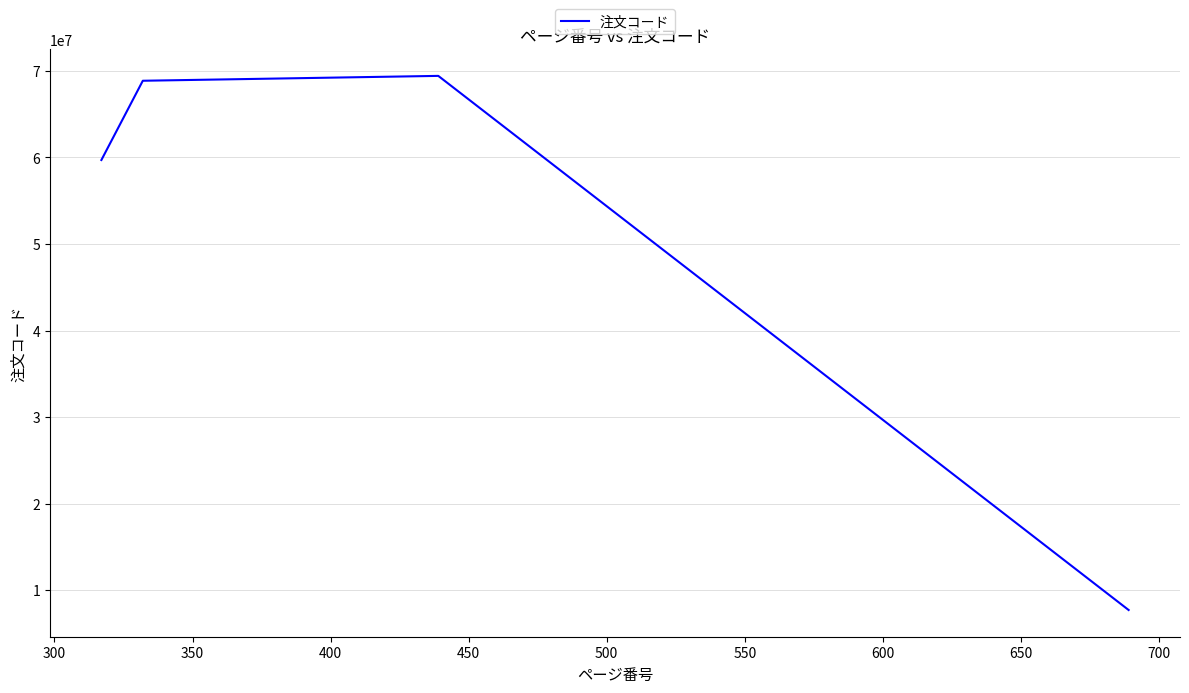

What is the greatest value displayed?

69428808